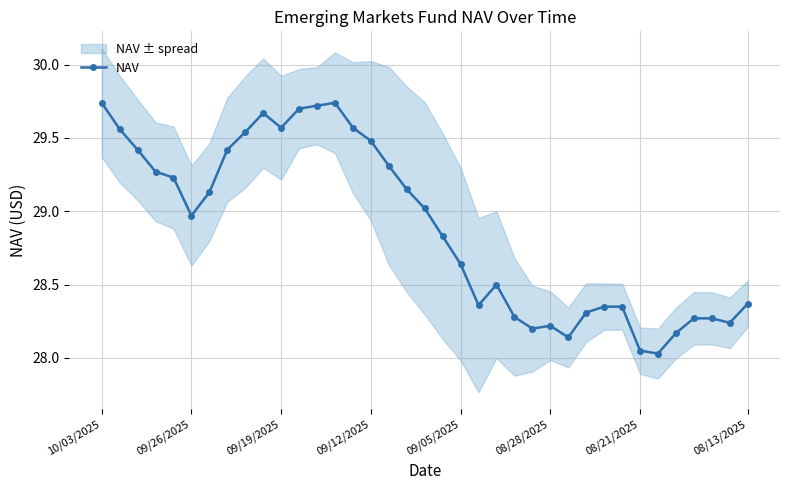

Reading left to right, list all the values displayed in this chart.

29.7	29.6	29.4	29.3	29.2	29.0	29.1	29.4	29.5	29.7	29.6	29.7	29.7	29.7	29.6	29.5	29.3	29.1	29.0	28.8	28.6	28.4	28.5	28.3	28.2	28.2	28.1	28.3	28.4	28.4	28.1	28.0	28.2	28.3	28.3	28.2	28.4